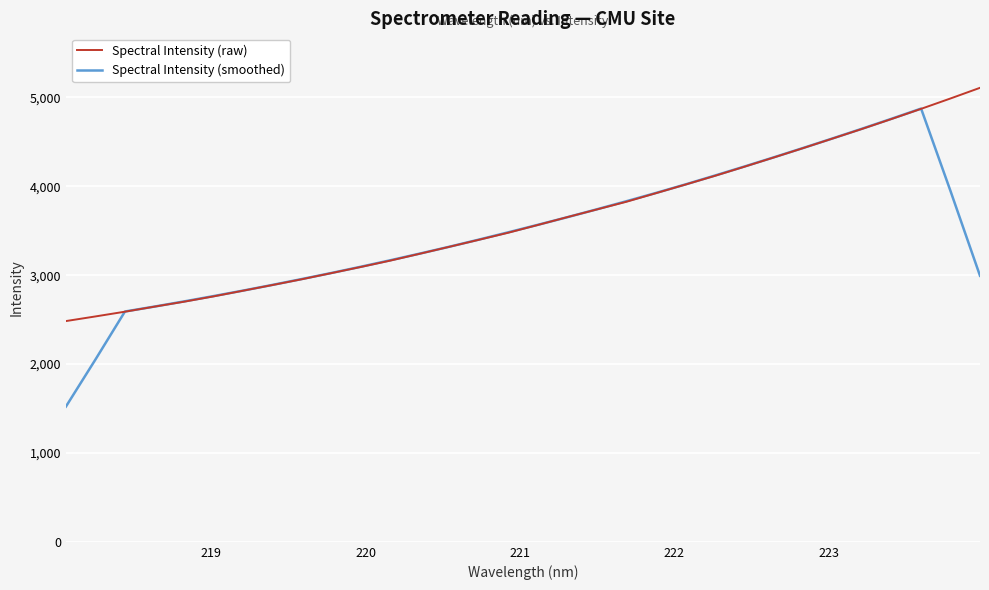

Which series has the largest range (max minus min)?

Spectral Intensity (smoothed)